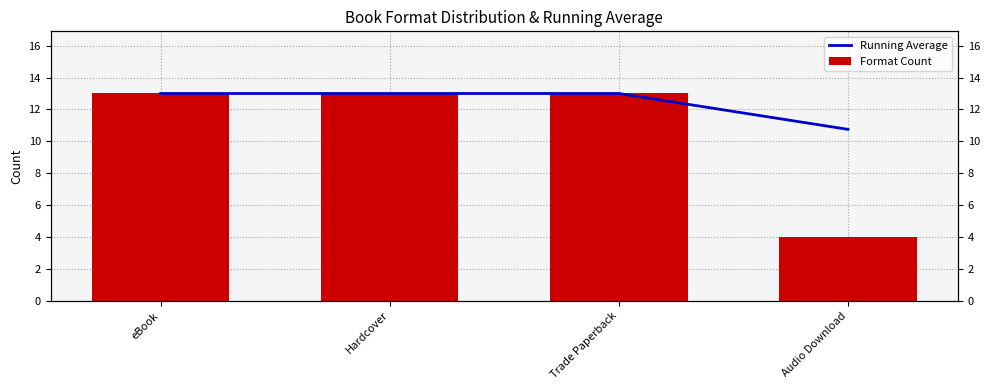

What is the total value across all series at eBook?

26.0